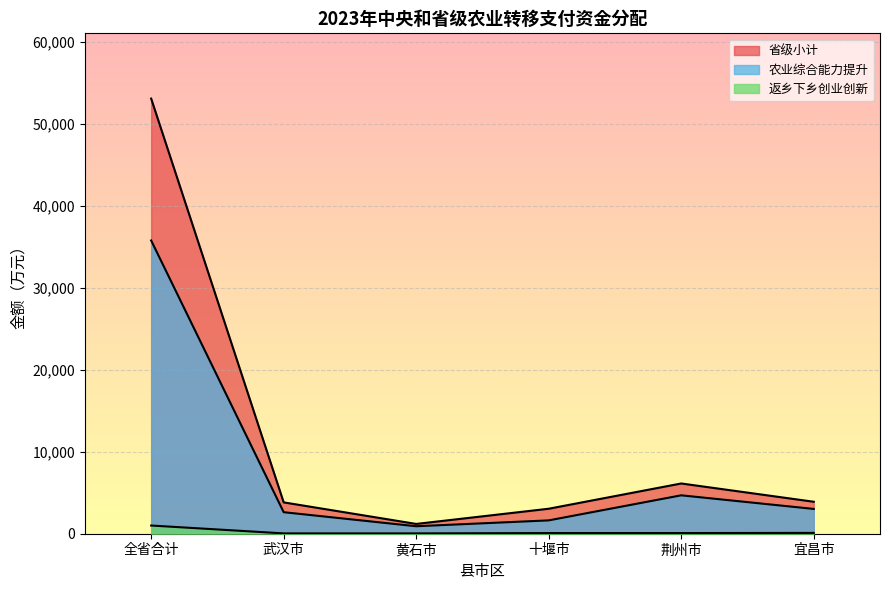

List the series in order of their overall mean, lowest first.

返乡下乡创业创新, 农业综合能力提升, 省级小计